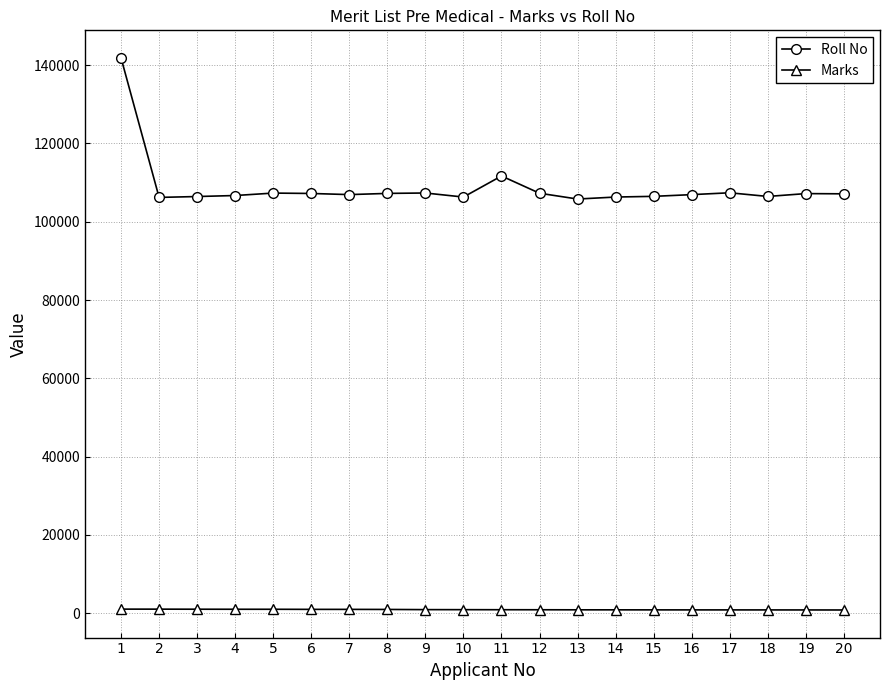

True or false: Roll No and Marks intersect in this chart.

False